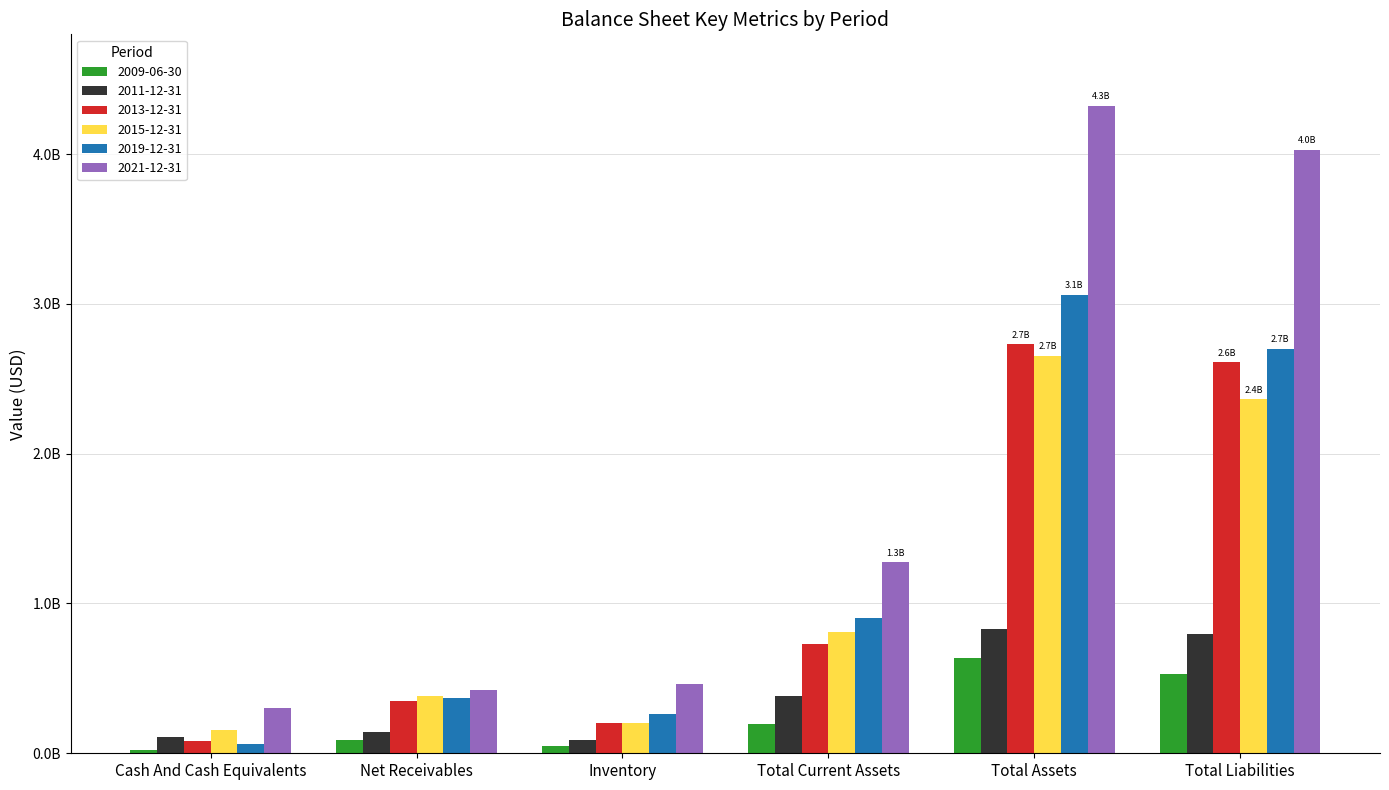

Are the bars grouped side by side (vs. stacked)?

Yes